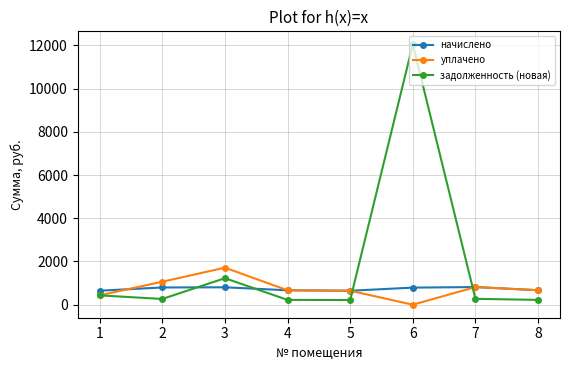

At which label is начислено closest to 731?

6